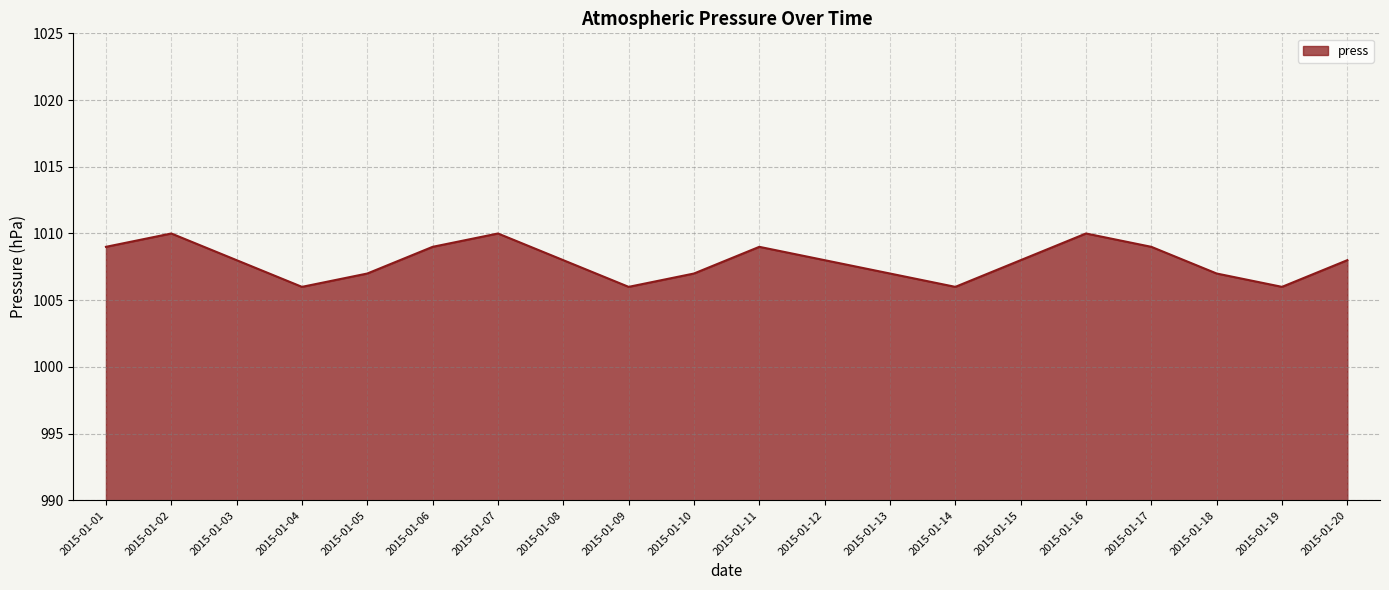

What is the maximum value shown in the chart?

1010